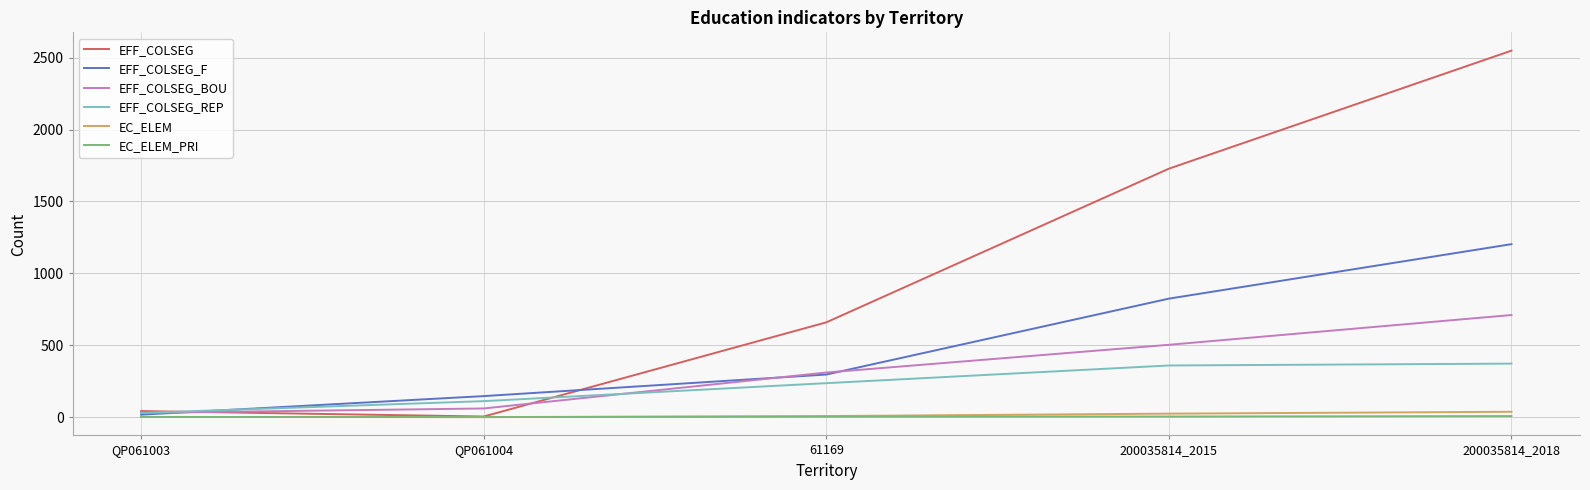

Count the number of categories in the chart.

5